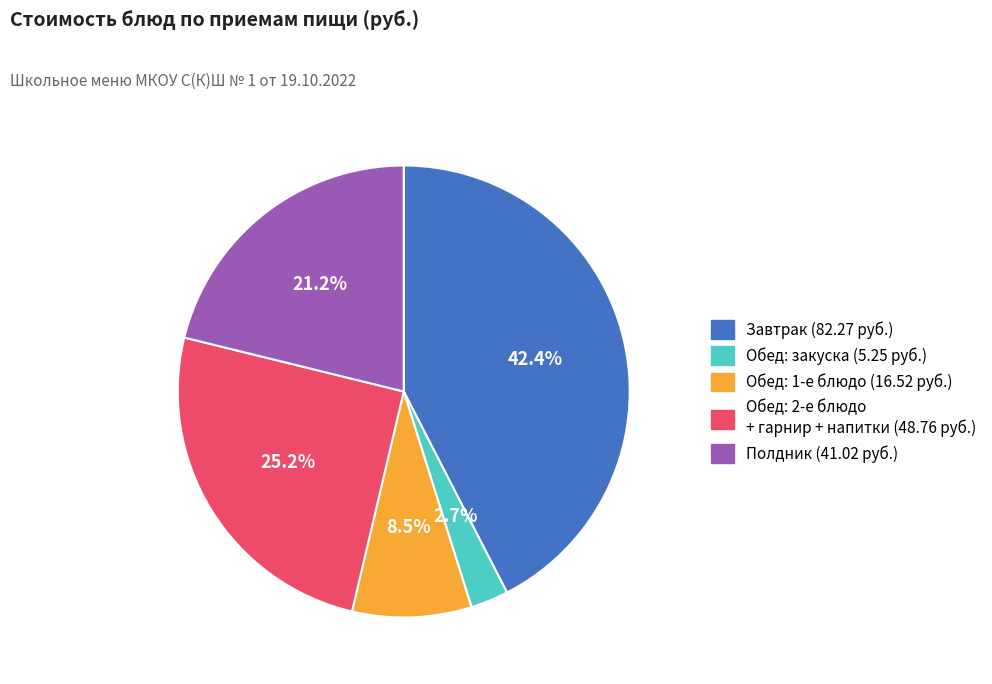

Does any single category account for the majority?

No